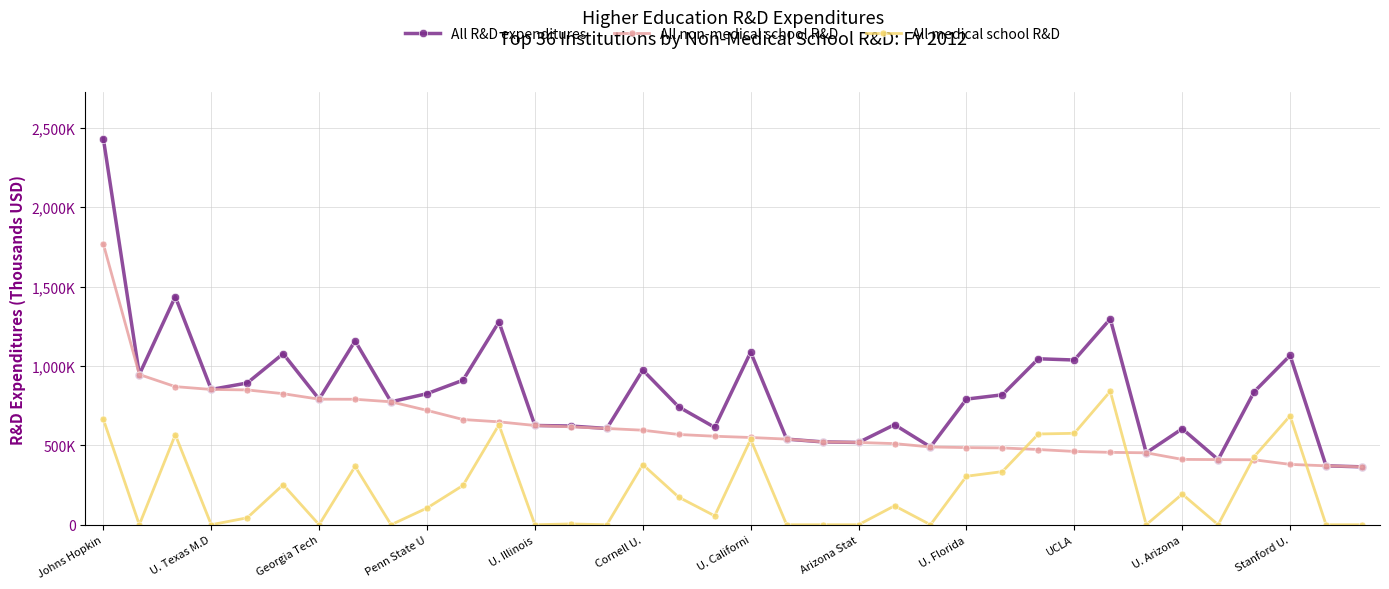

Which series has the largest range (max minus min)?

All R&D expenditures